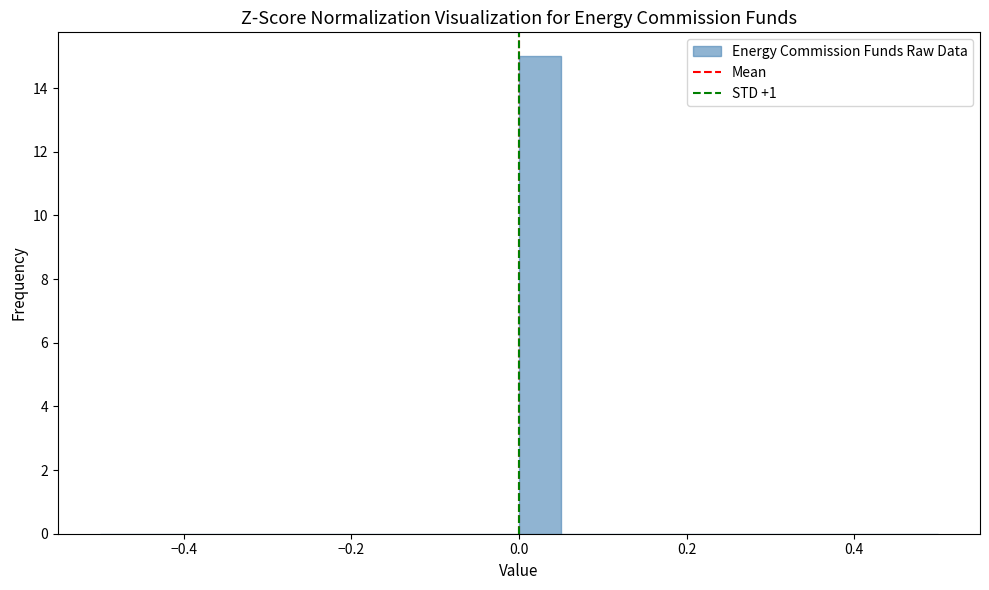

Read against the x-axis, roughly where is the centre of the tallest bar?

0.02